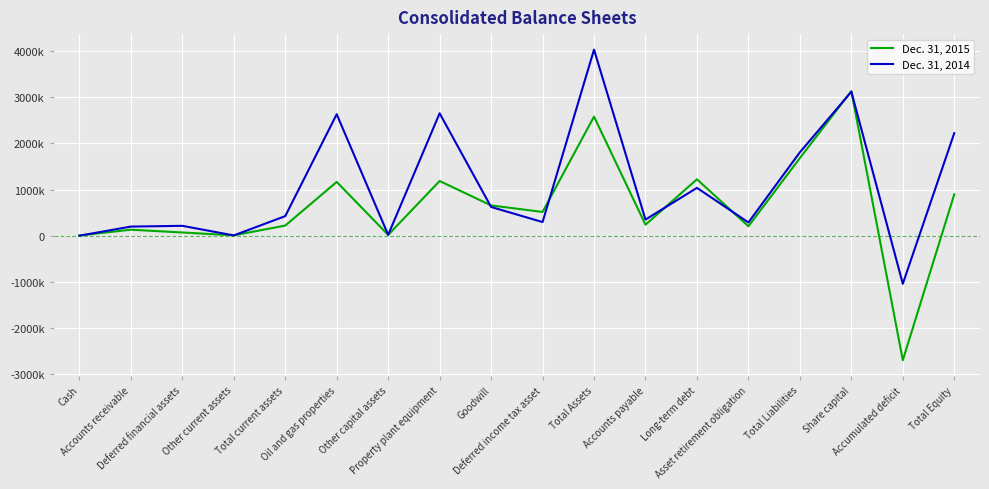

What is the sum of all Dec. 31, 2015 values?

11259917